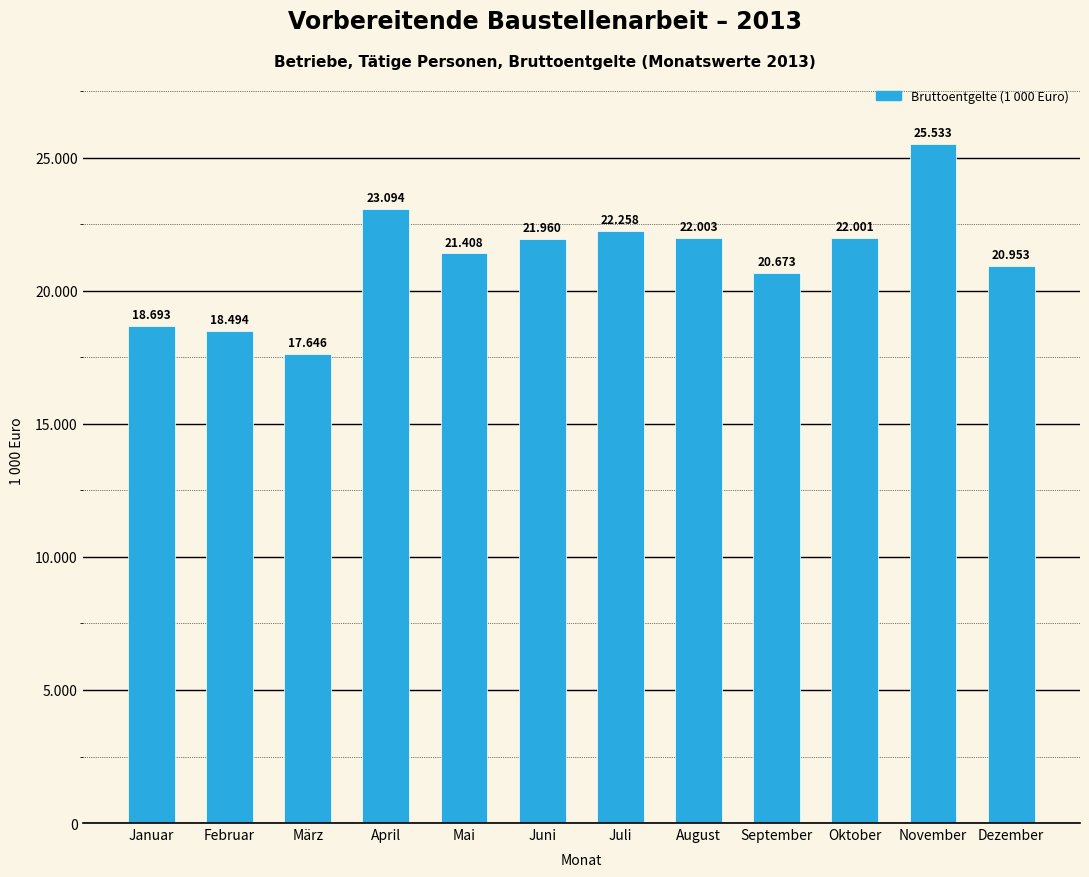

What is the minimum value shown in the chart?

17646